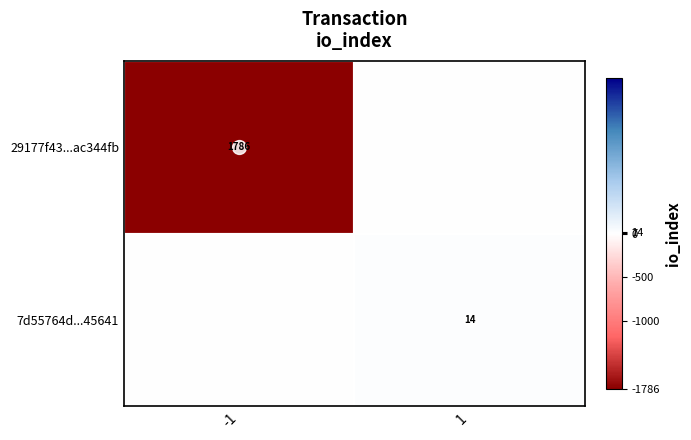

The 29177f43...ac344fb series shows 1786 at -1. True or false?

True